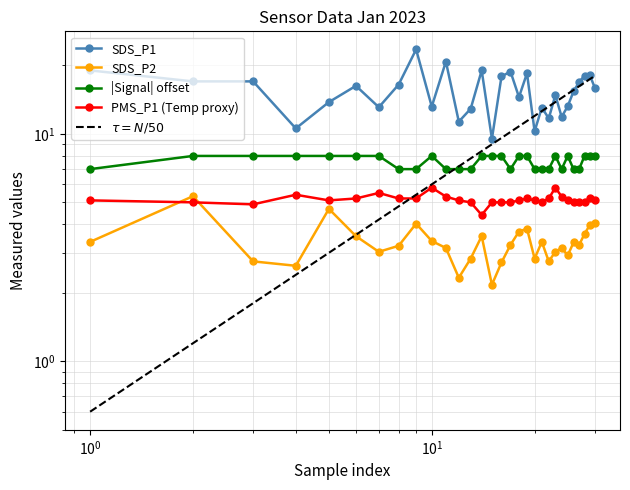

The value of Signal at 6 is 4.3. True or false?

False